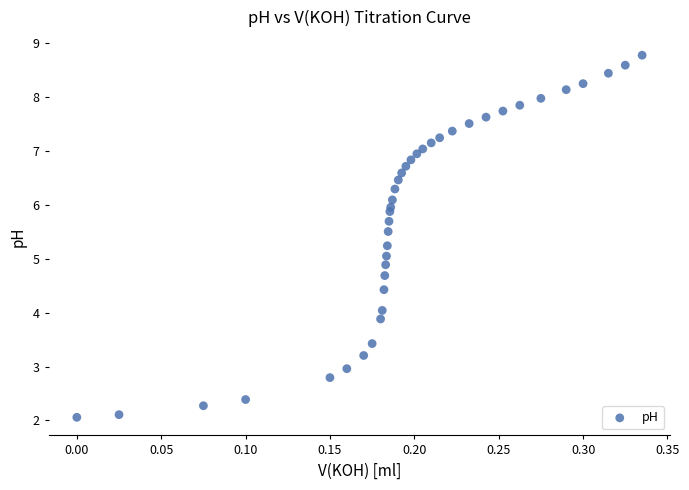

What is the range of X values (max minus min)?

0.3